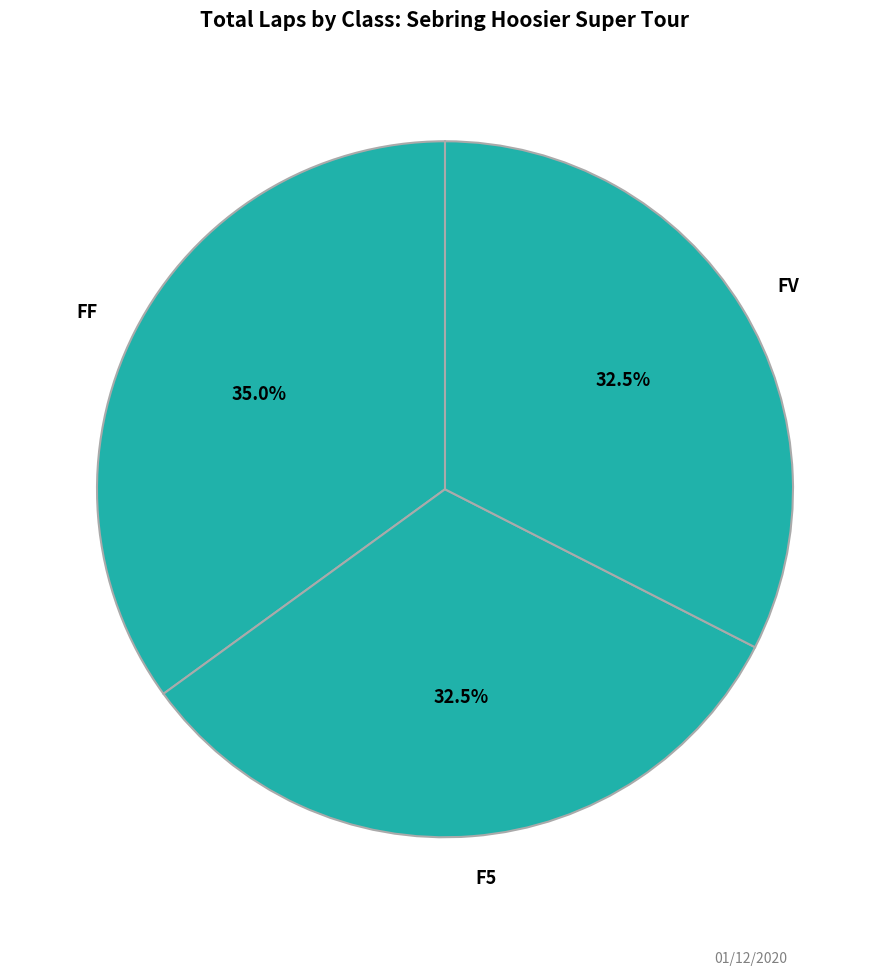

Is there any slice that represents more than half of the pie?

No